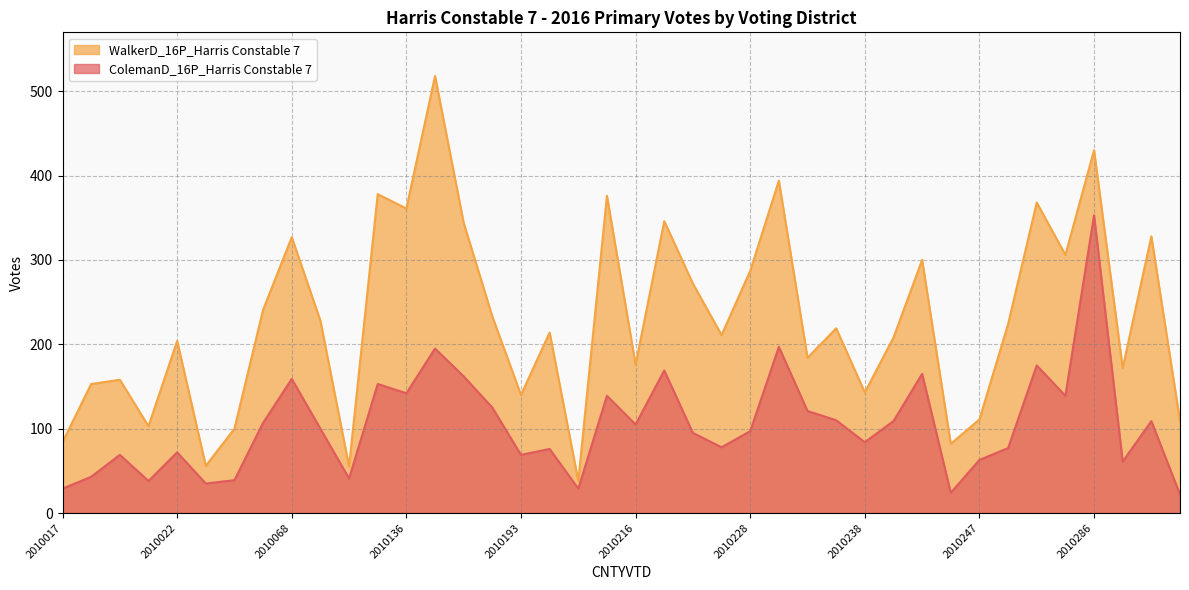

The value of ColemanD_16P_Harris Constable 7 at 2010017 is 13. True or false?

False